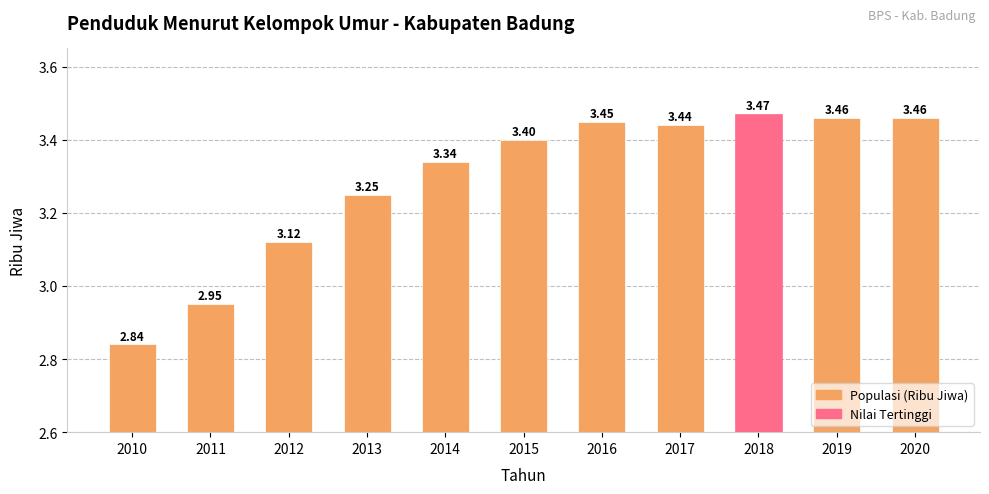

Which has a higher value, 2017 or 2019?

2019